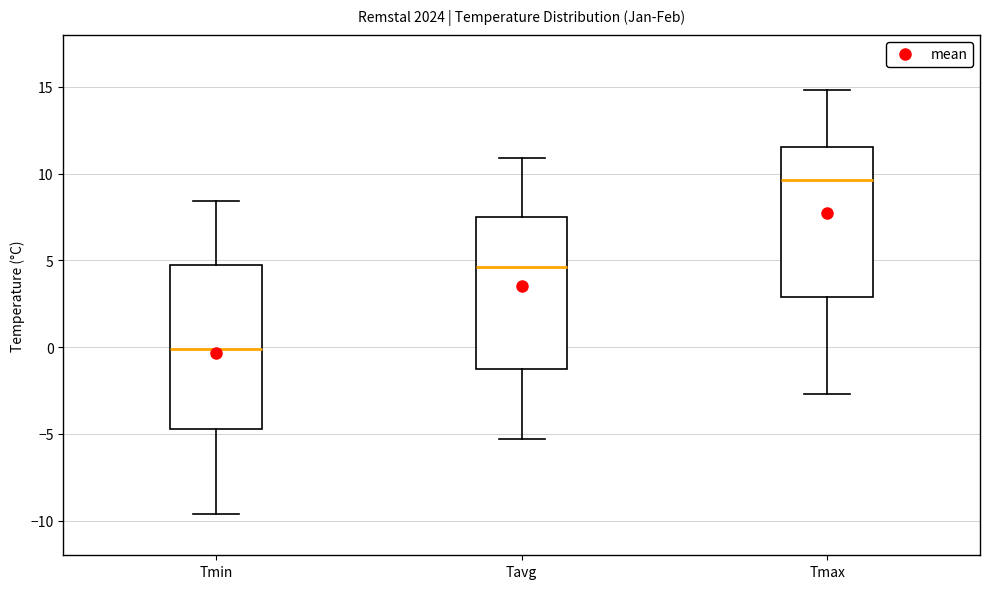

Comparing the boxes themselves (not the whiskers), which one is the tallest?

Tmin